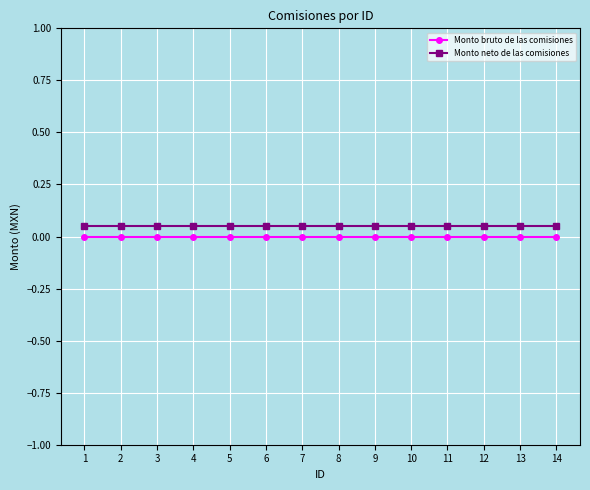

Which series has the largest range (max minus min)?

Monto bruto de las comisiones